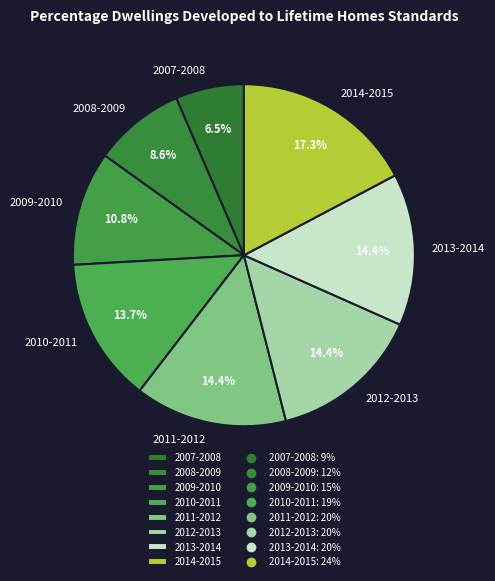

Approximately how many times larger is the value at 2011-2012 compared to 2012-2013?

1.0